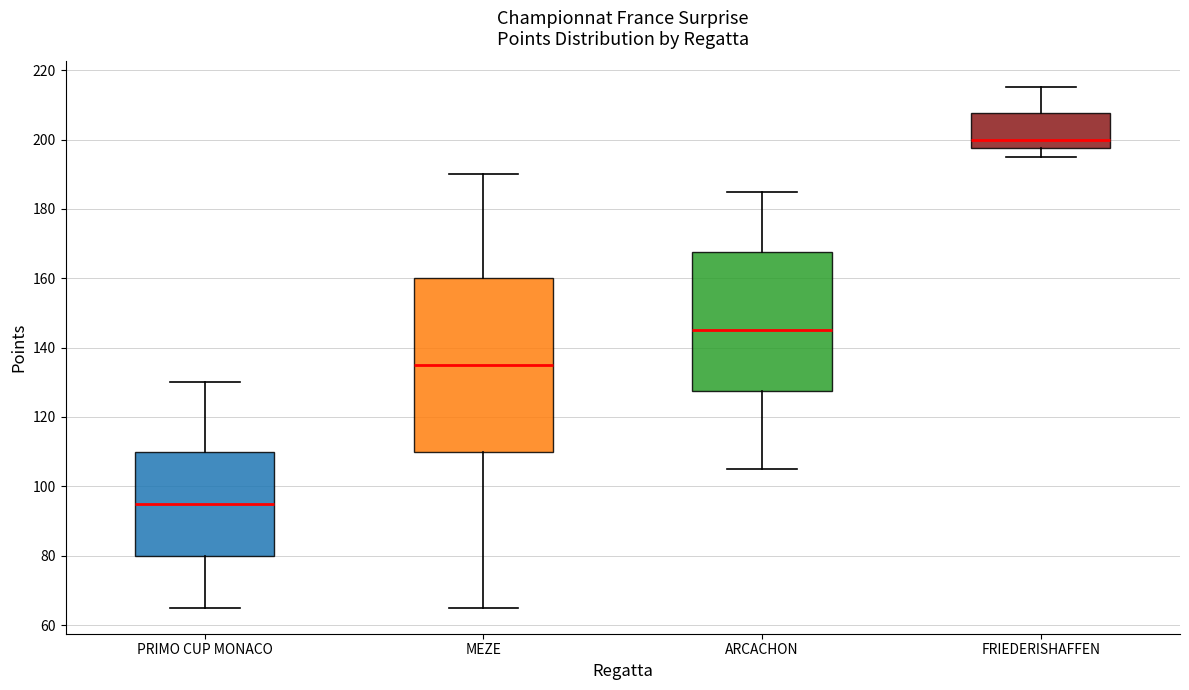

Which box is the tallest, from its lower edge to its upper edge?

MEZE